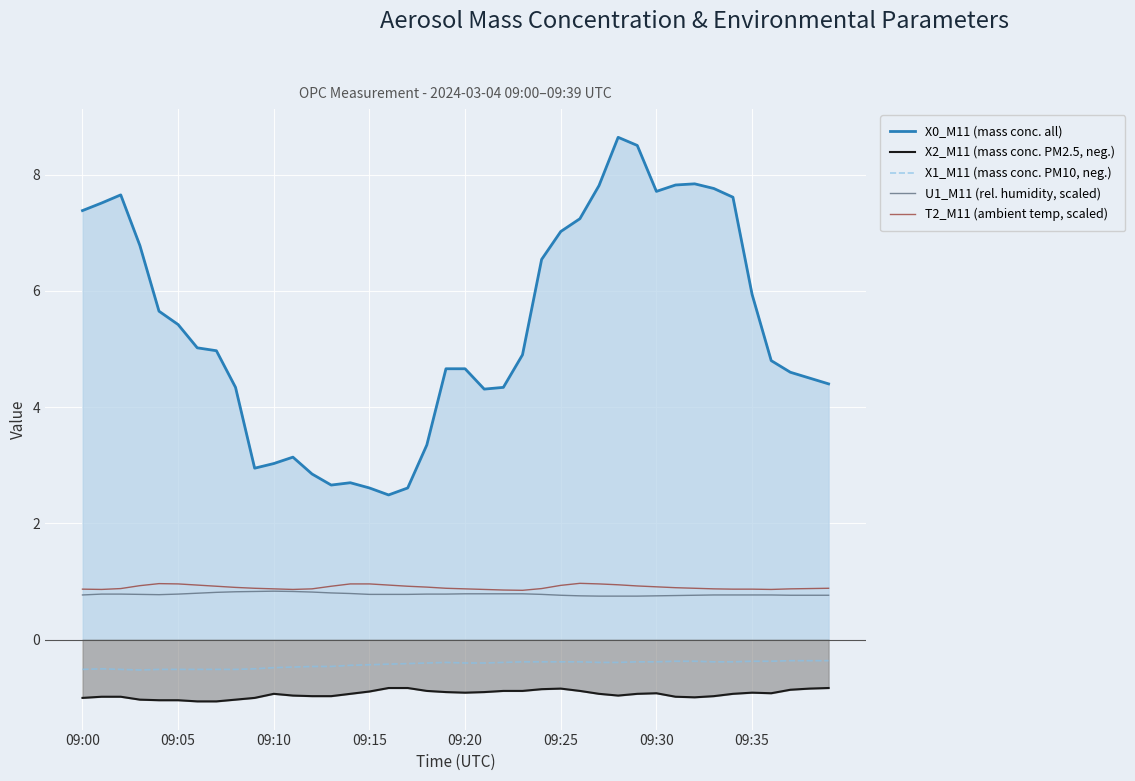

How many distinct data groups are displayed?

5